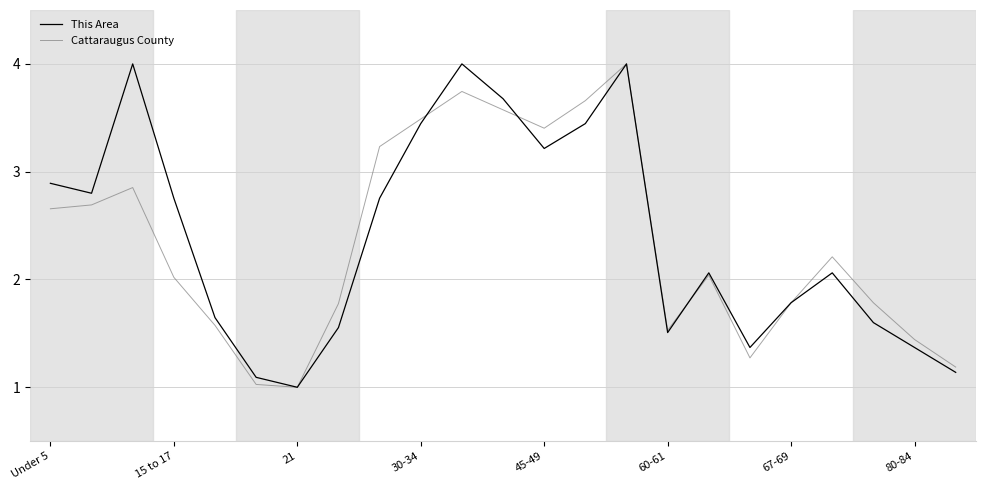

What is the maximum value for This Area?

4.0